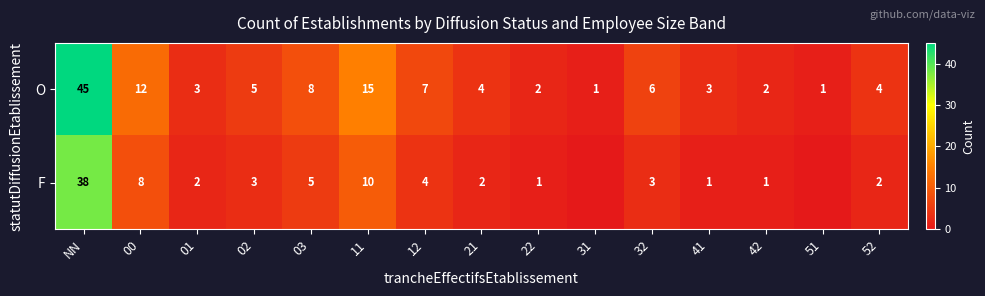

What is the difference between the maximum and minimum values in the O series?

44